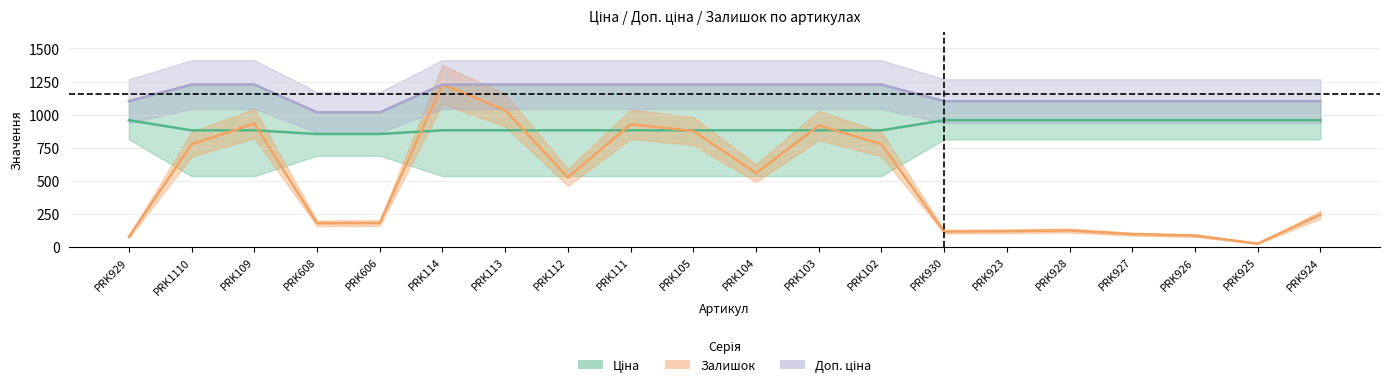

Reading right to left, what are all the values shown in this chart?

Ціна (centre): PRK924=957.4	PRK925=957.4	PRK926=957.4	PRK927=957.4	PRK928=957.4	PRK923=957.4	PRK930=957.4	PRK102=881.3	PRK103=881.3	PRK104=881.3	PRK105=881.3	PRK111=881.3	PRK112=881.3	PRK113=881.3	PRK114=881.3	PRK606=853.4	PRK608=853.4	PRK109=881.3	PRK1110=881.3	PRK929=957.4
Залишок (centre): PRK924=243.8	PRK925=24.9	PRK926=85.6	PRK927=96.4	PRK928=124.1	PRK923=118.7	PRK930=115.9	PRK102=776.4	PRK103=917.8	PRK104=557.5	PRK105=875.5	PRK111=927.0	PRK112=525.0	PRK113=1033.7	PRK114=1227.2	PRK606=180.4	PRK608=178.8	PRK109=932.4	PRK1110=775.8	PRK929=75.9
Доп. ціна (centre): PRK924=1101.8	PRK925=1101.8	PRK926=1101.8	PRK927=1101.8	PRK928=1101.8	PRK923=1101.8	PRK930=1101.8	PRK102=1227.2	PRK103=1227.2	PRK104=1227.2	PRK105=1227.2	PRK111=1227.2	PRK112=1227.2	PRK113=1227.2	PRK114=1227.2	PRK606=1017.8	PRK608=1017.8	PRK109=1227.2	PRK1110=1227.2	PRK929=1101.8